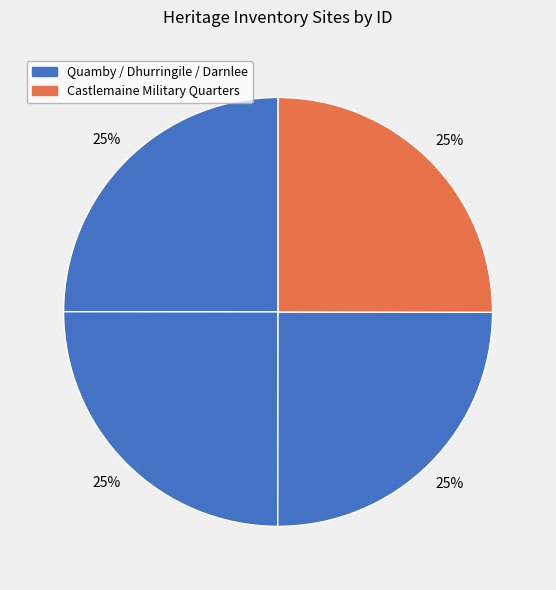

Does any single category account for the majority?

No